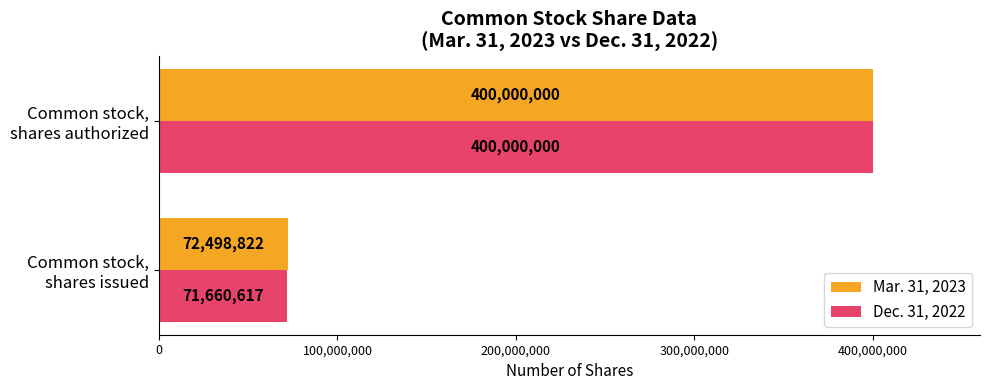

Rank the series by their average value, from lowest to highest.

Dec. 31, 2022, Mar. 31, 2023